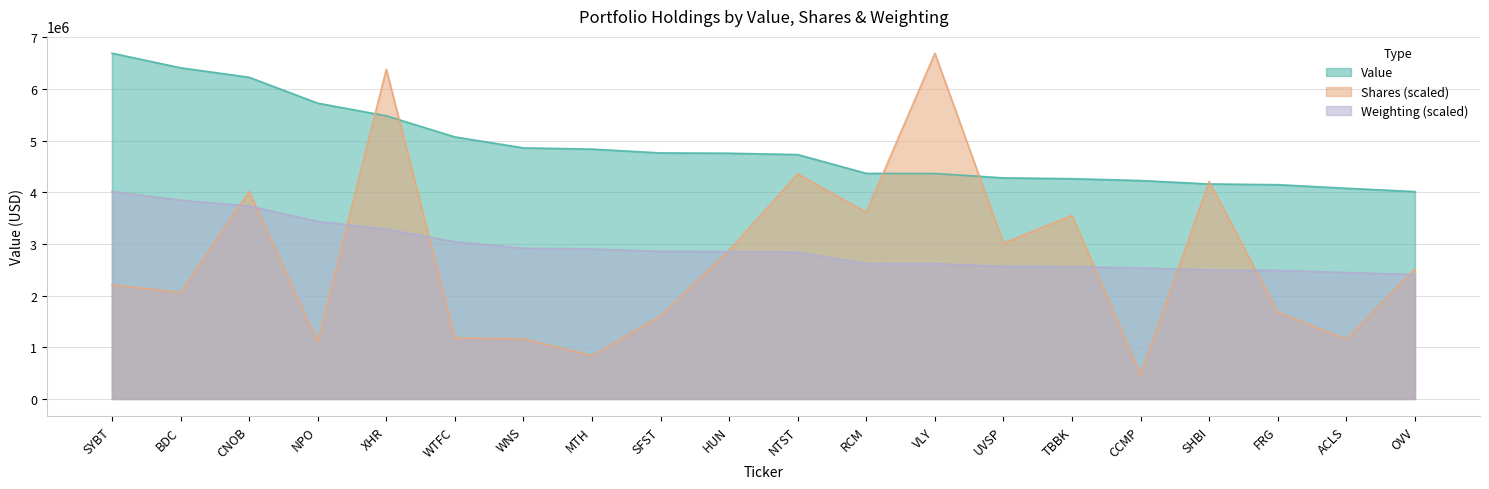

What is the difference between the highest and lowest values at SYBT?

4484793.8